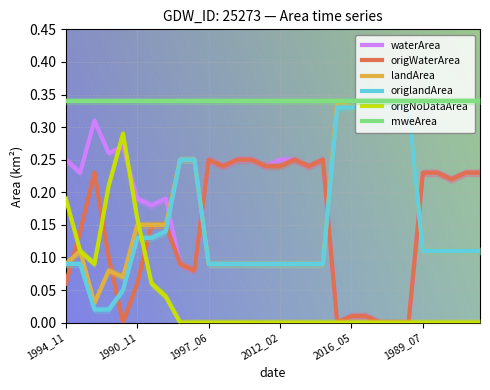

Which category has the lowest value in the origNoDataArea series?

8